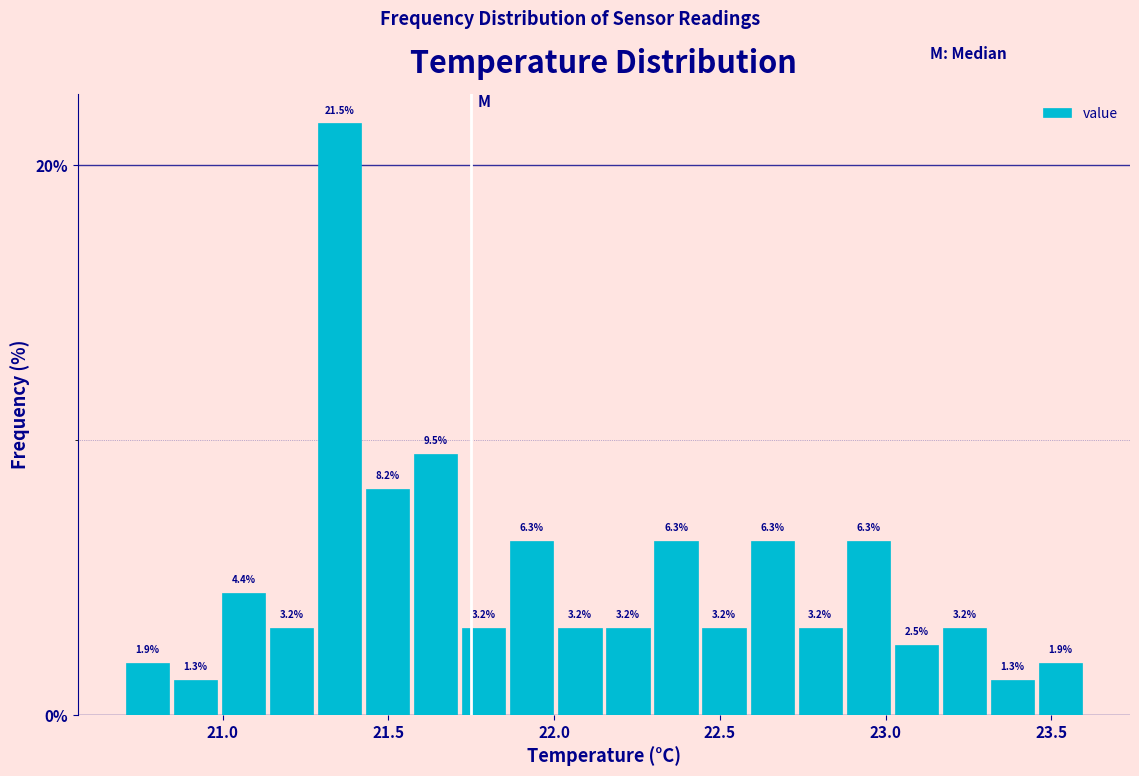

Read against the x-axis, roughly where is the centre of the tallest bar?

21.35